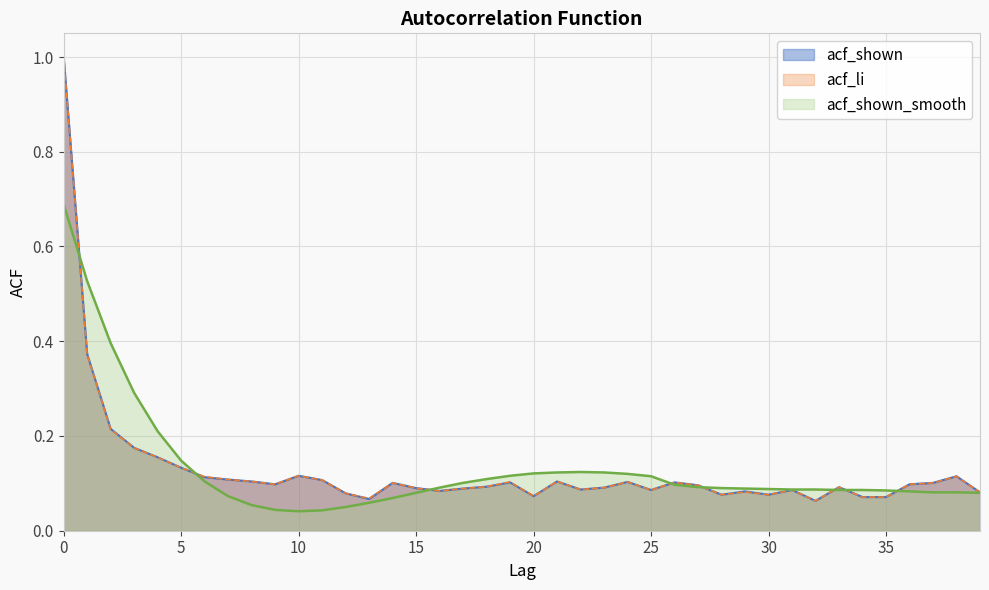

What is the difference between the acf_li values at 0 and 30?

0.9